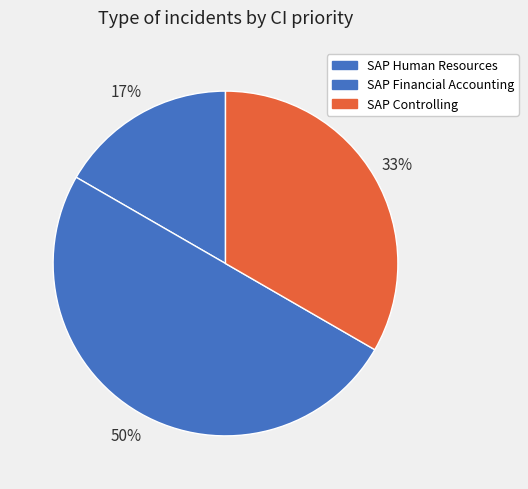

To the nearest percent, what is the combined percentage of SAP Financial Accounting and SAP Human Resources?

67%